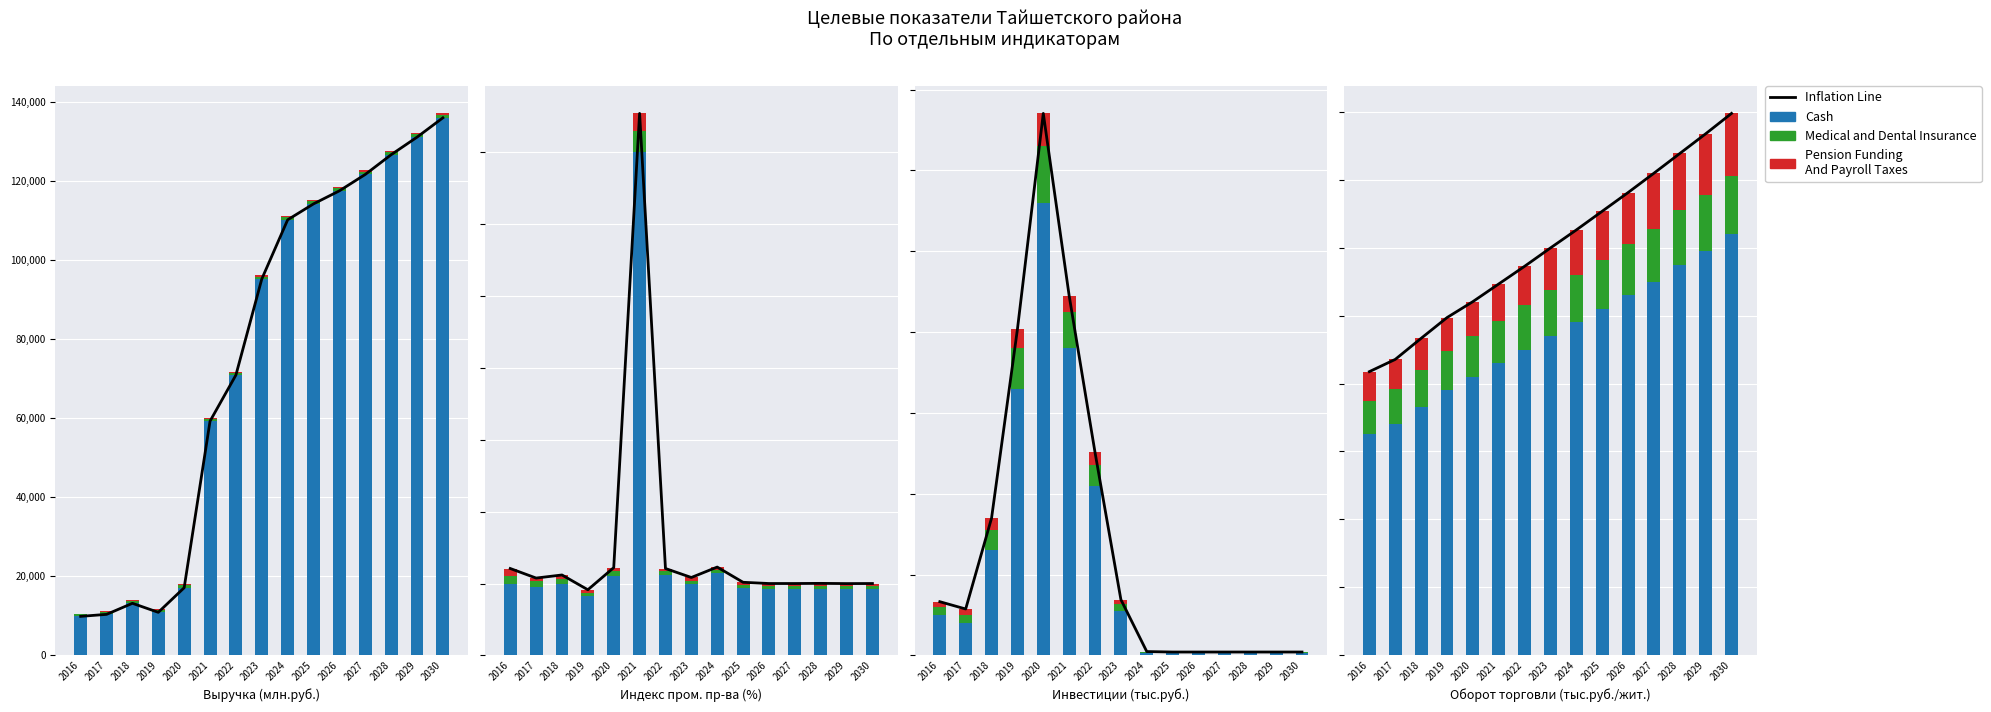

Which series has the largest total across all categories?

Inflation Line